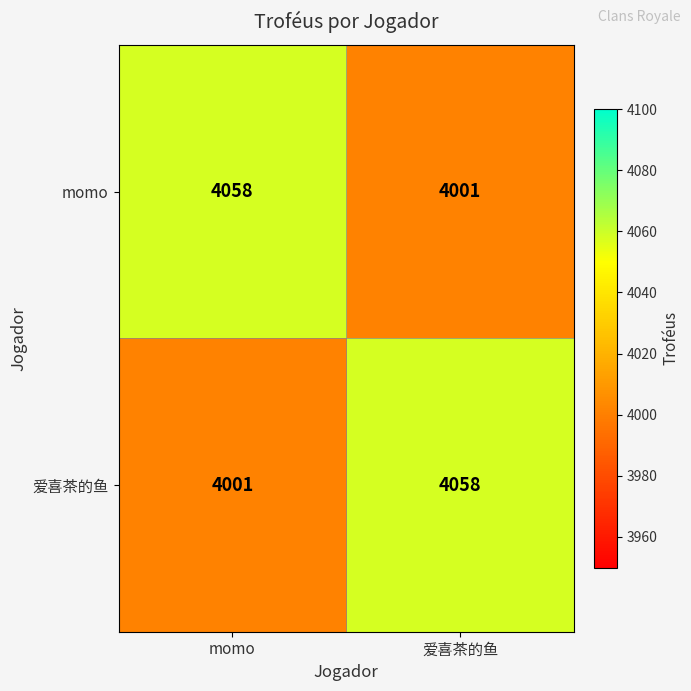

What is the total value across all series at 爱喜茶的鱼?

8059